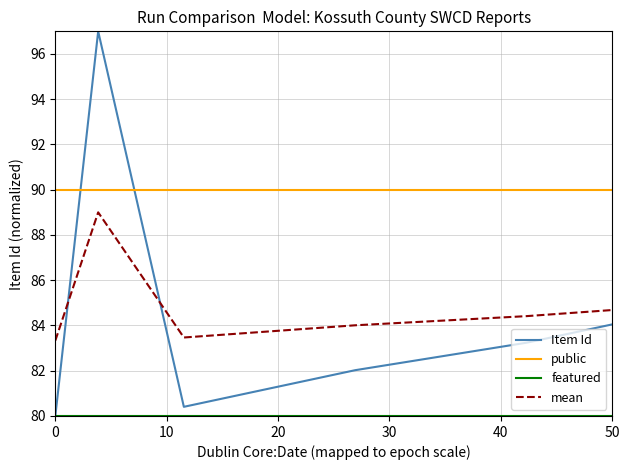

What is the minimum value for public?

90.0